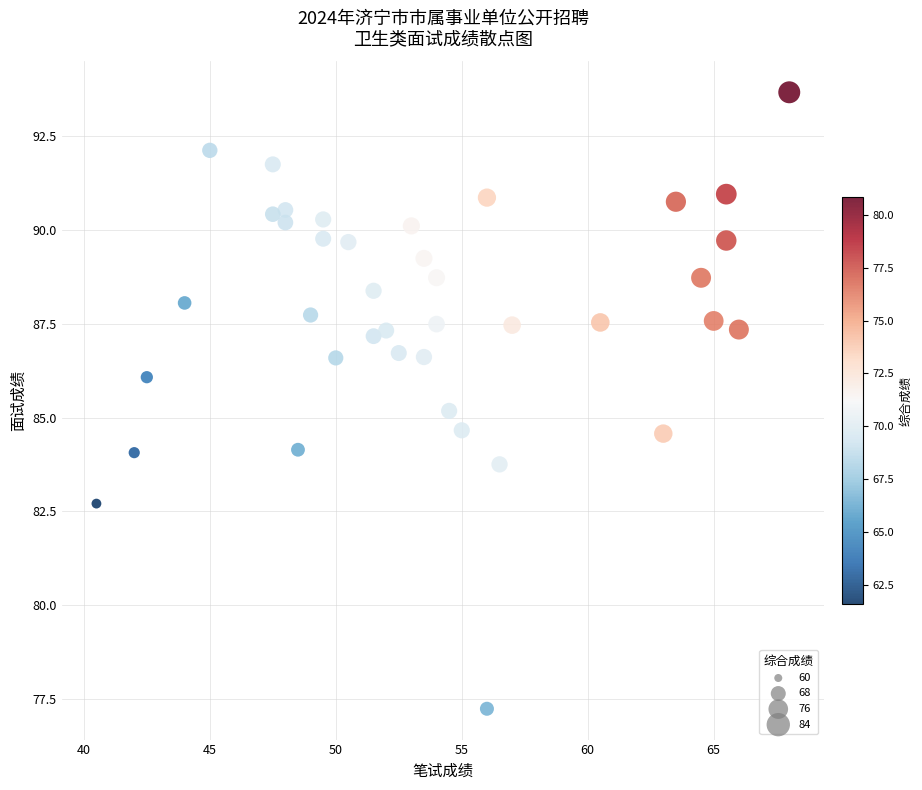

What is the range of Y values (max minus min)?

16.4